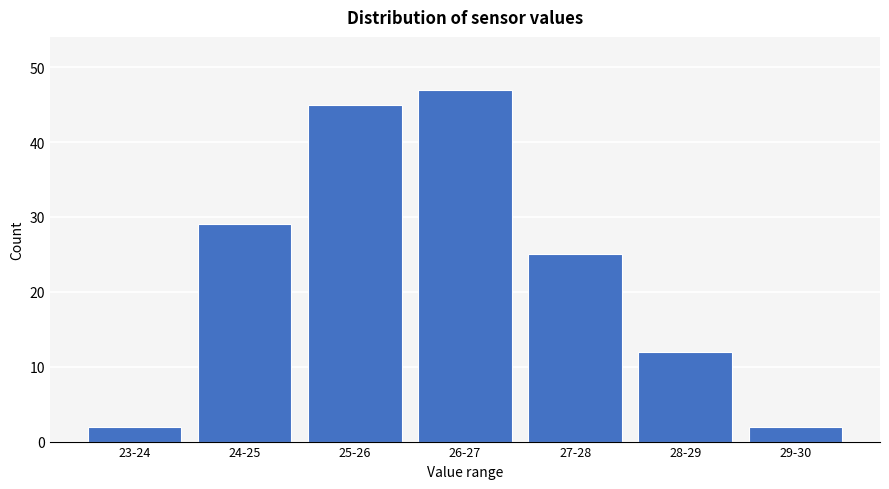

Reading left to right, what are all the values shown in this chart?

2	29	45	47	25	12	2